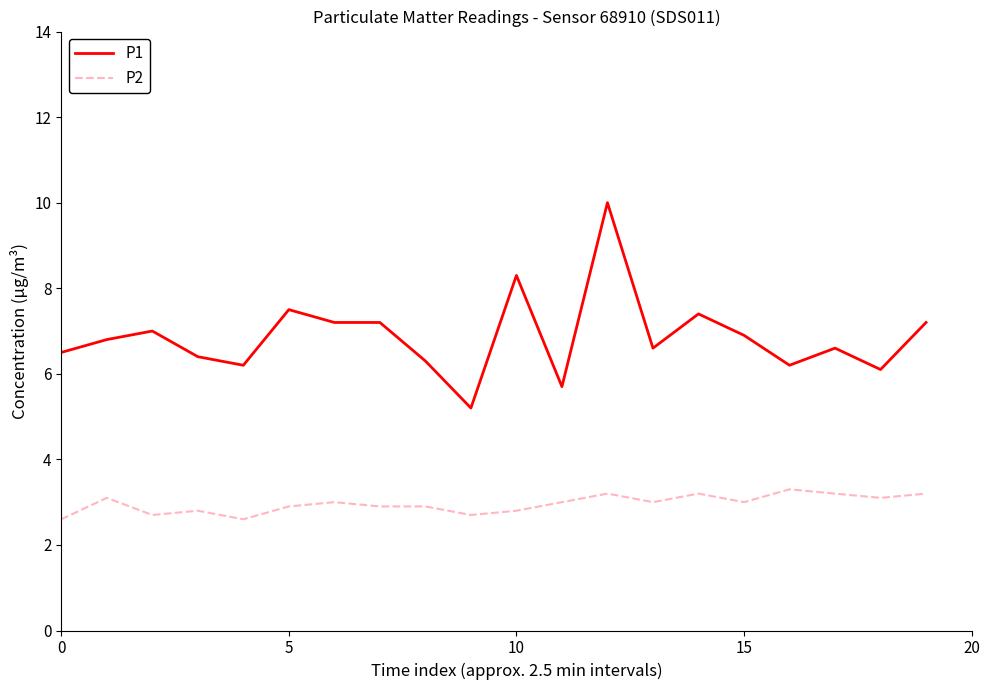

Which series has the largest total across all categories?

P1